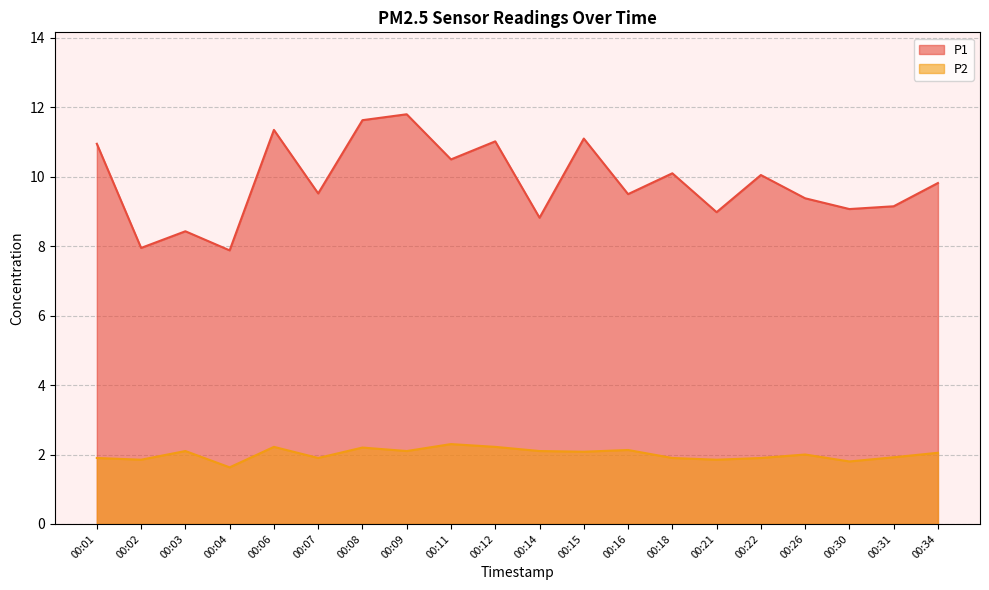

What is the minimum value shown in the chart?

1.6